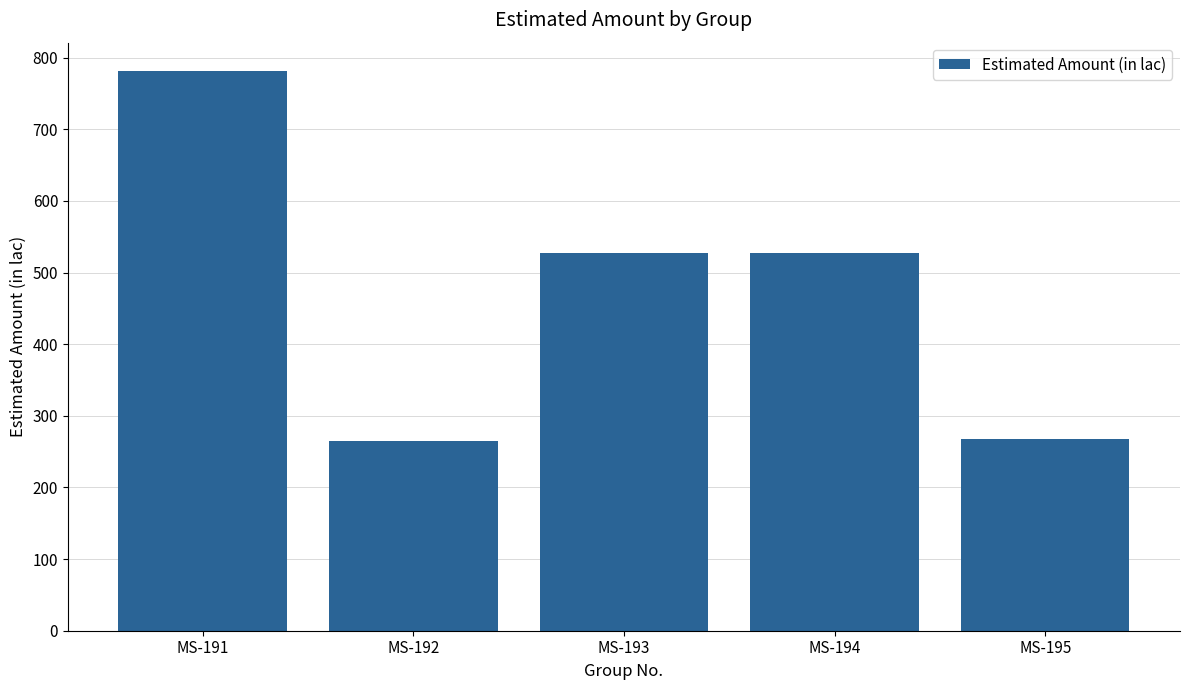

What is the value of the 1st bar from the left?

782.0